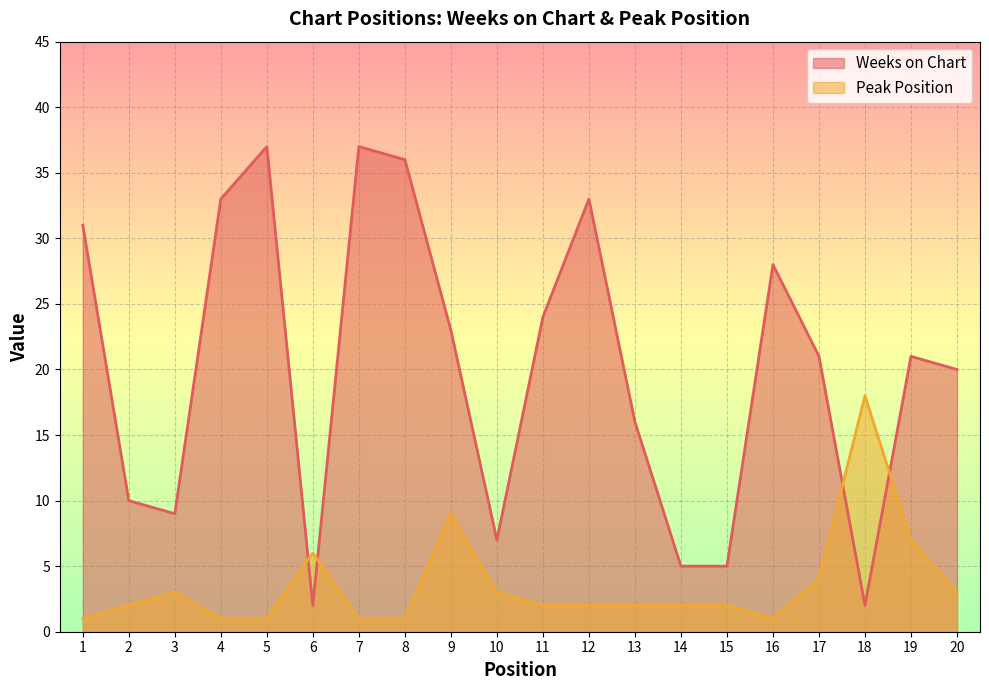

What is the total value across all series at 5?

38